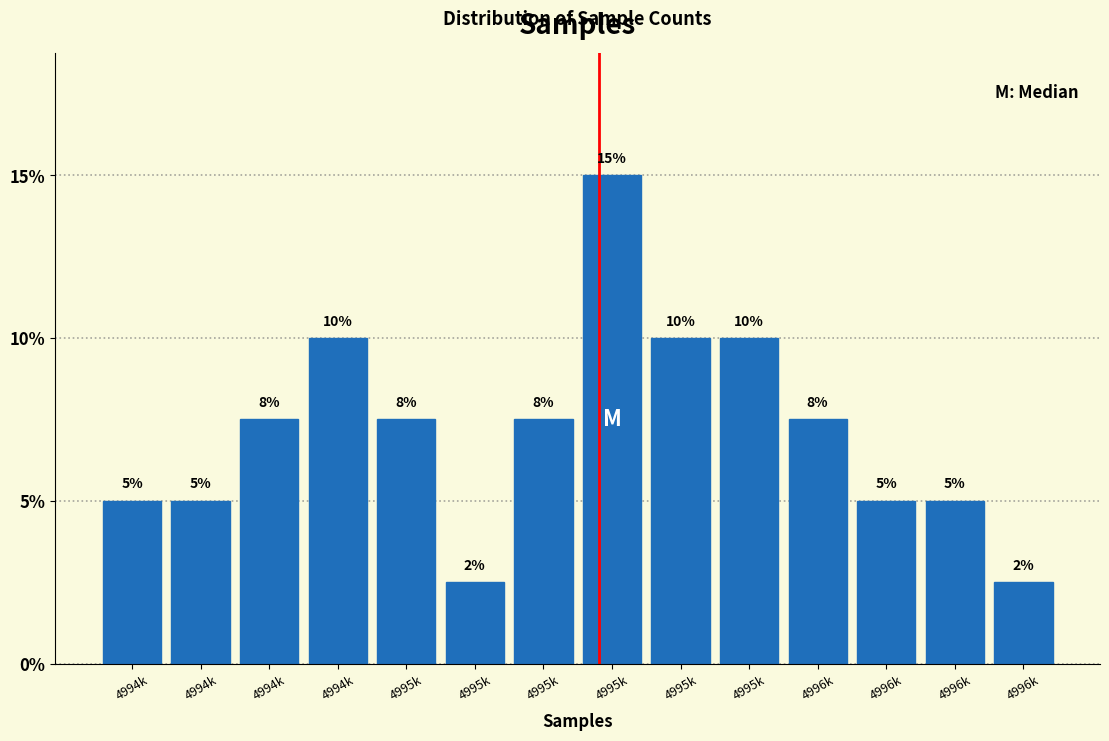

How many distinct data groups are displayed?

1